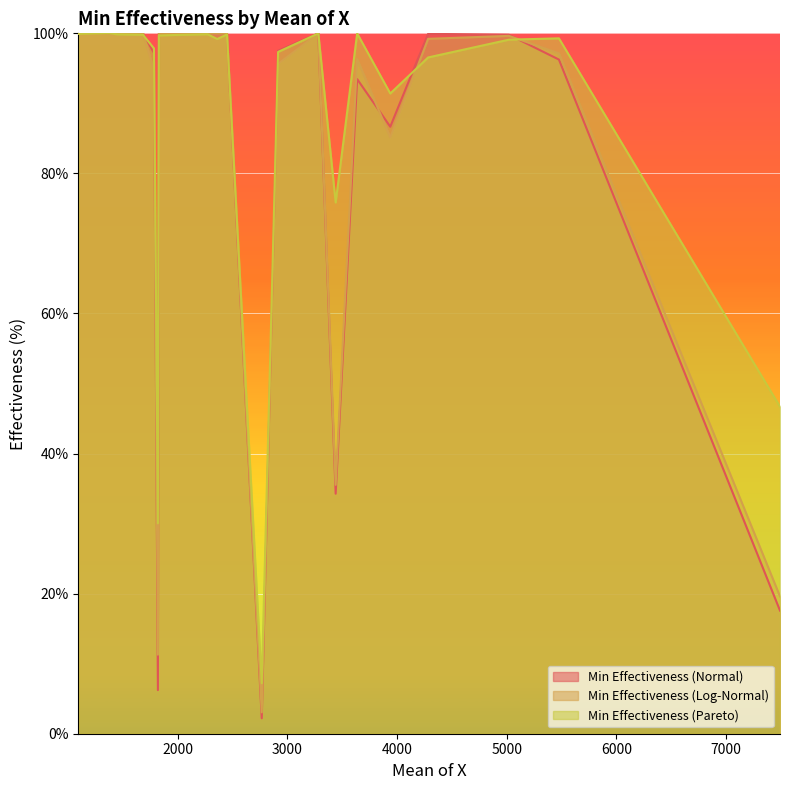

Rank the series at 2916 from highest to lowest value.

Min Effectiveness (Normal), Min Effectiveness (Pareto), Min Effectiveness (Log-Normal)